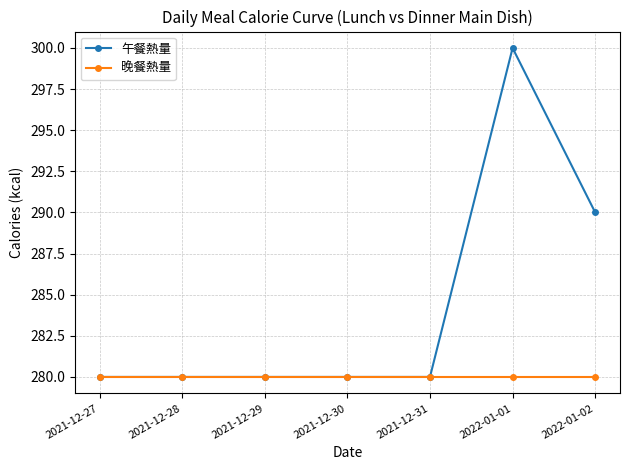

Reading left to right, extract all data points from this chart.

午餐熱量: 280	280	280	280	280	300	290
晚餐熱量: 280	280	280	280	280	280	280